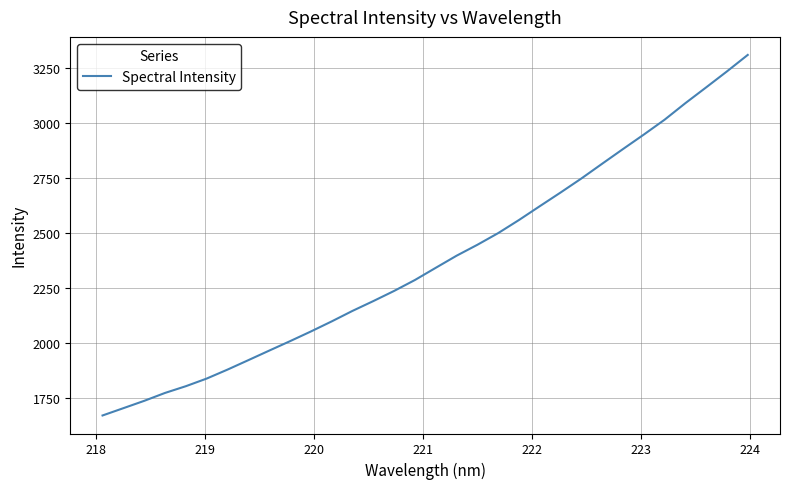

True or false: the data has more than 1 interior local peaks.

False